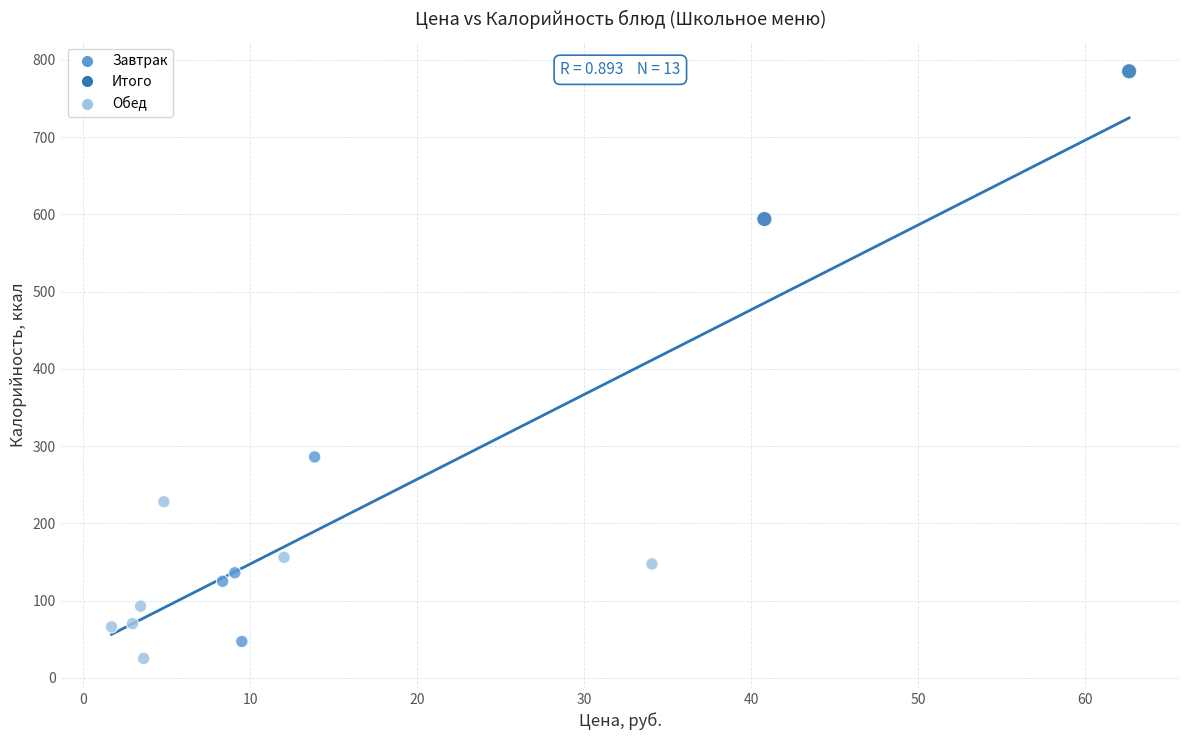

What are all the series names shown in the legend?

Завтрак, Итого, Обед